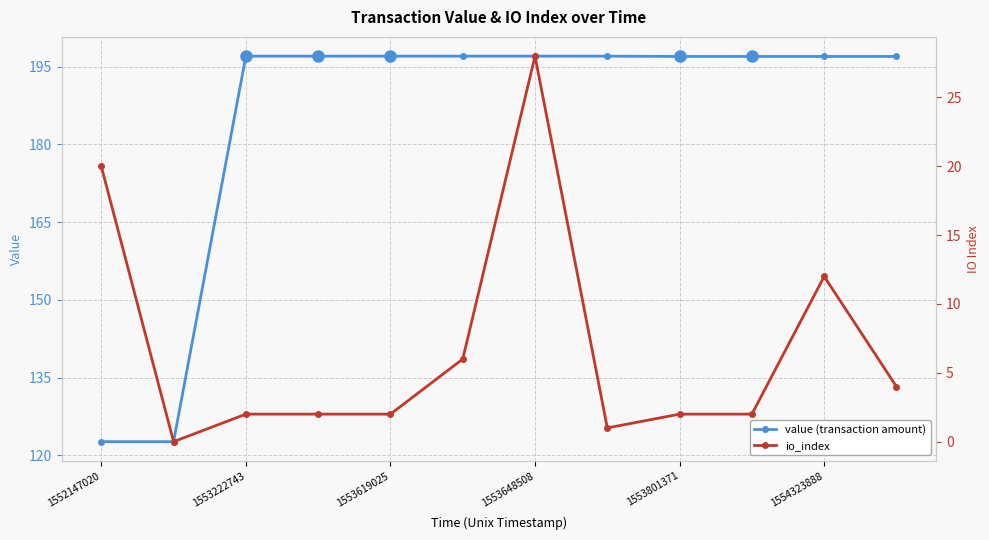

At which label is value (transaction amount) closest to 159?

1552147020